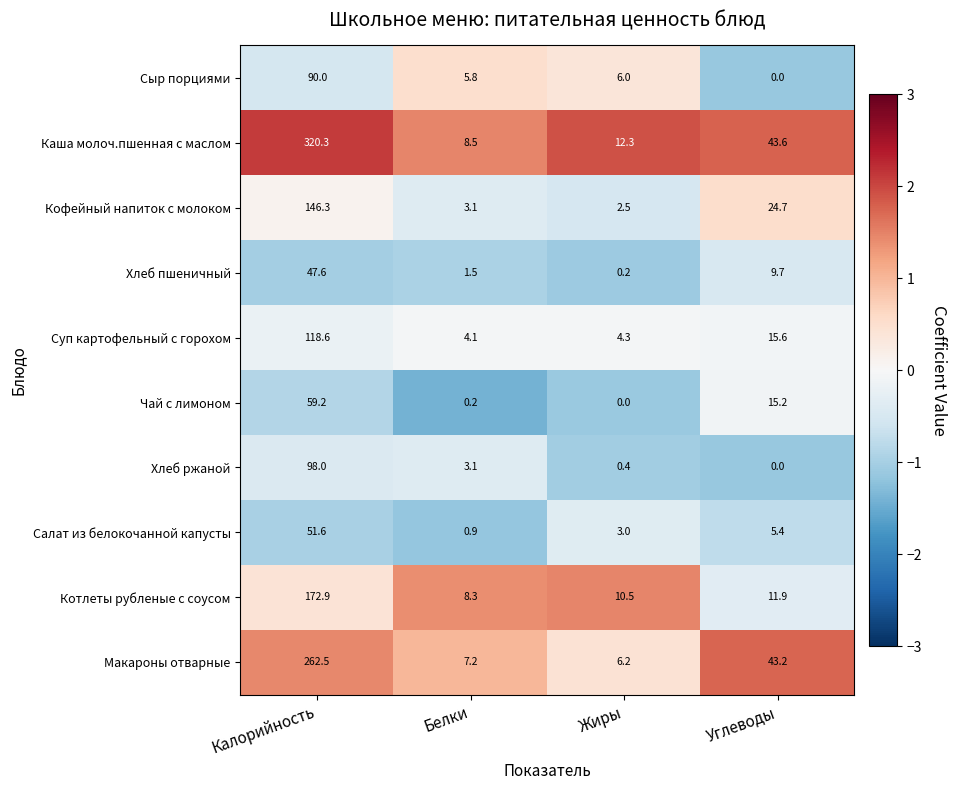

What is the difference between the second highest and second lowest values in the Макароны отварные series?

36.0